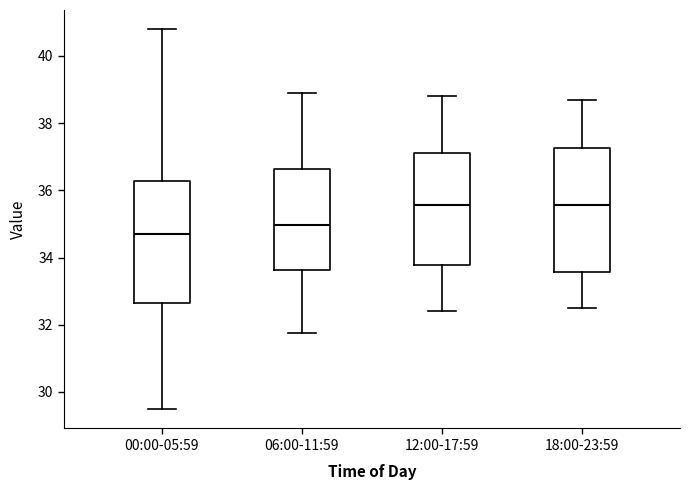

Reading left to right, read every box against the y-axis: the position of its median line, the range the box covers, and the ends of its whiskers. The values are not printed on the chart, so give them approximately, as read against the axis.

00:00-05:59: median 34.6, box 32.6 to 36.2, whiskers 29.4 to 40.8
06:00-11:59: median 35.0, box 33.6 to 36.6, whiskers 31.8 to 39.0
12:00-17:59: median 35.6, box 33.8 to 37.2, whiskers 32.4 to 38.8
18:00-23:59: median 35.6, box 33.6 to 37.2, whiskers 32.6 to 38.8